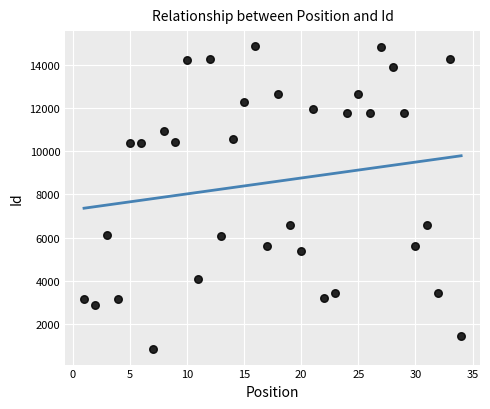

What is the range of X values (max minus min)?

33